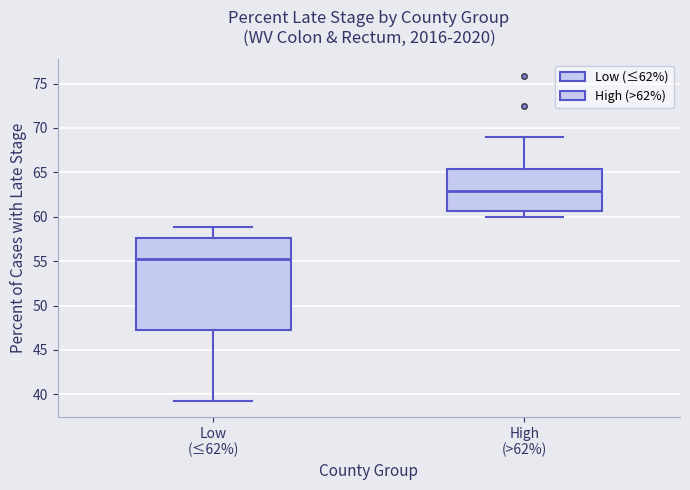

Where does the upper whisker of the box for Low (≤62%) end on the y-axis? The values are not printed on the chart, so give them approximately, as read against the axis.

59.0